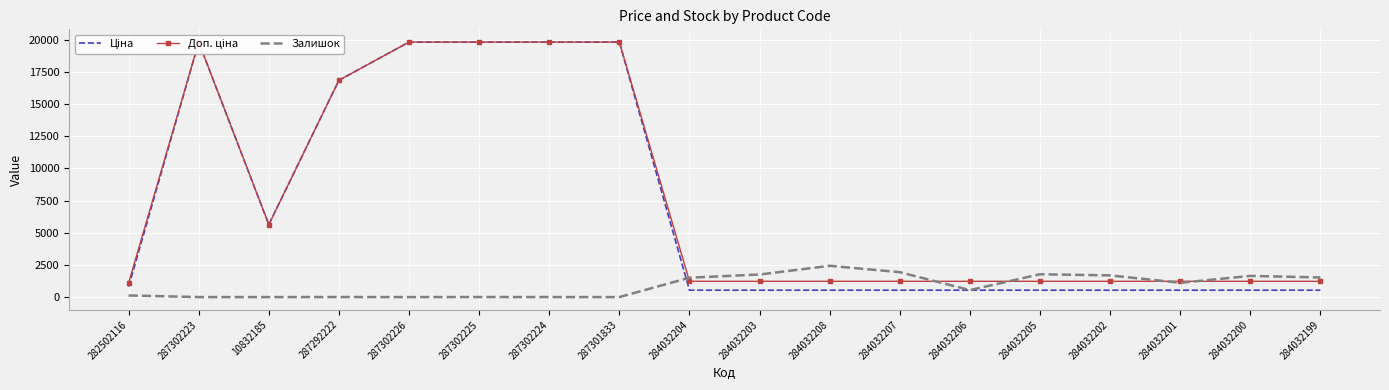

What is the difference between the second highest and second lowest values in the Ціна series?

19295.7